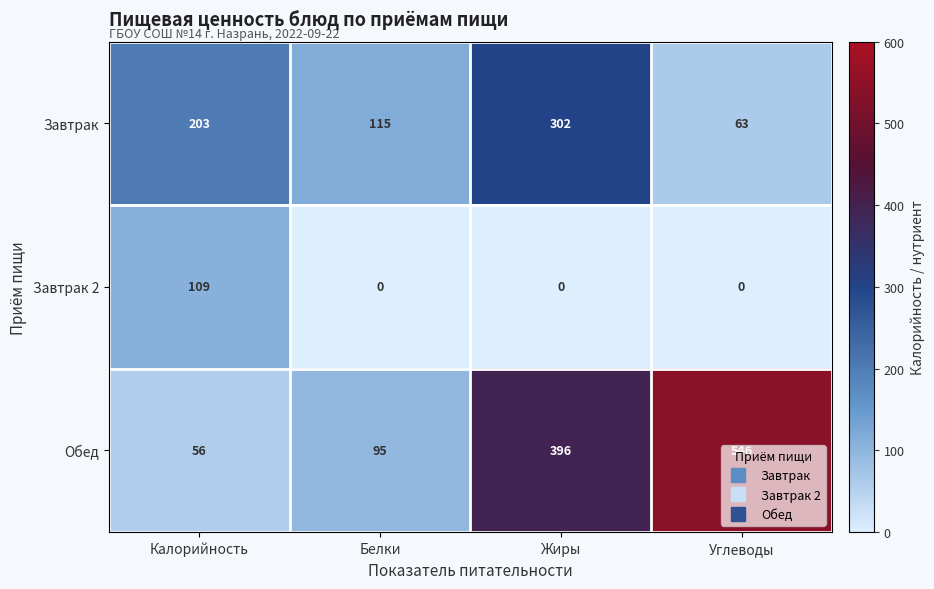

Between Жиры and Углеводы, which series saw the biggest shift?

Завтрак